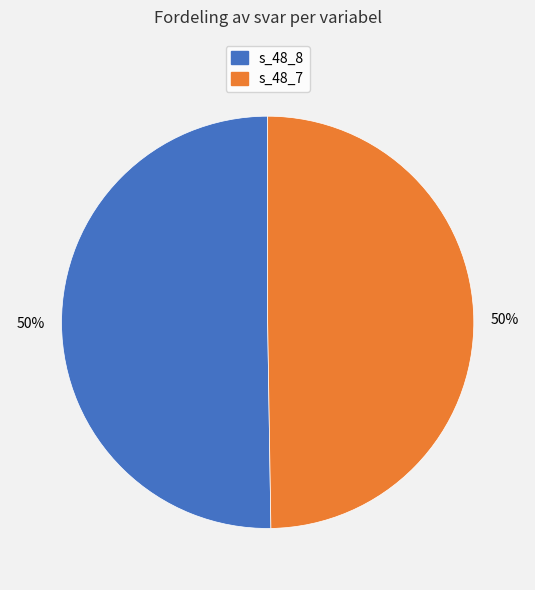

To the nearest percent, what is the average slice percentage?

50%